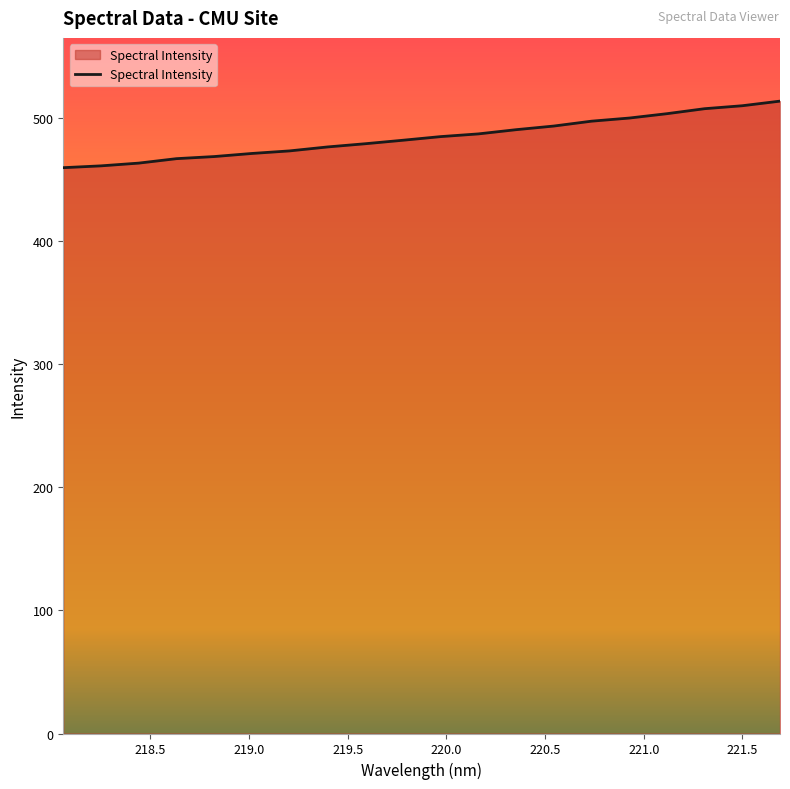

What is the minimum value shown in the chart?

459.8